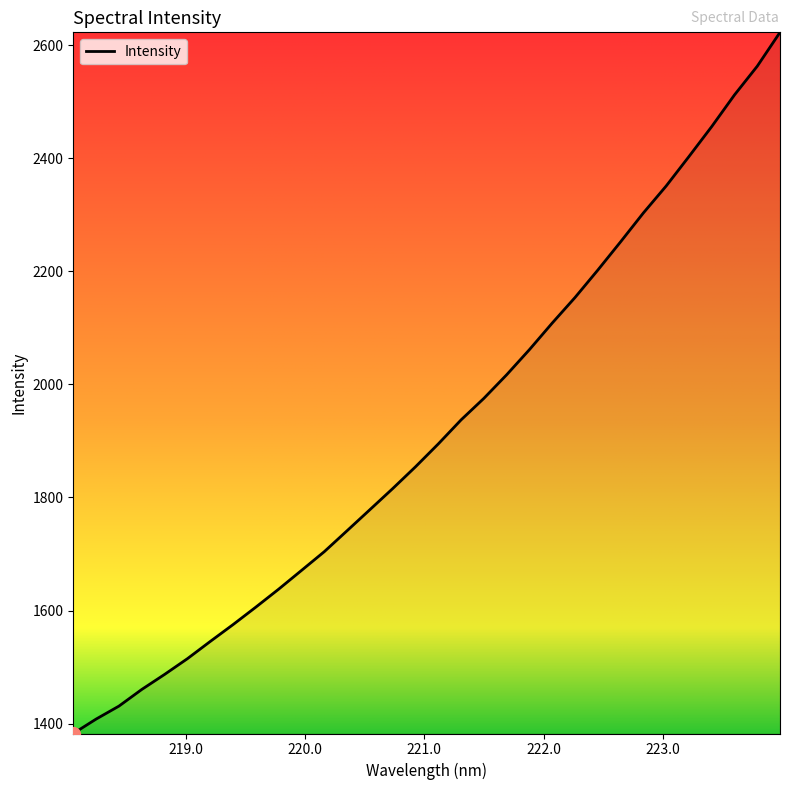

What is the greatest value displayed?

2622.8